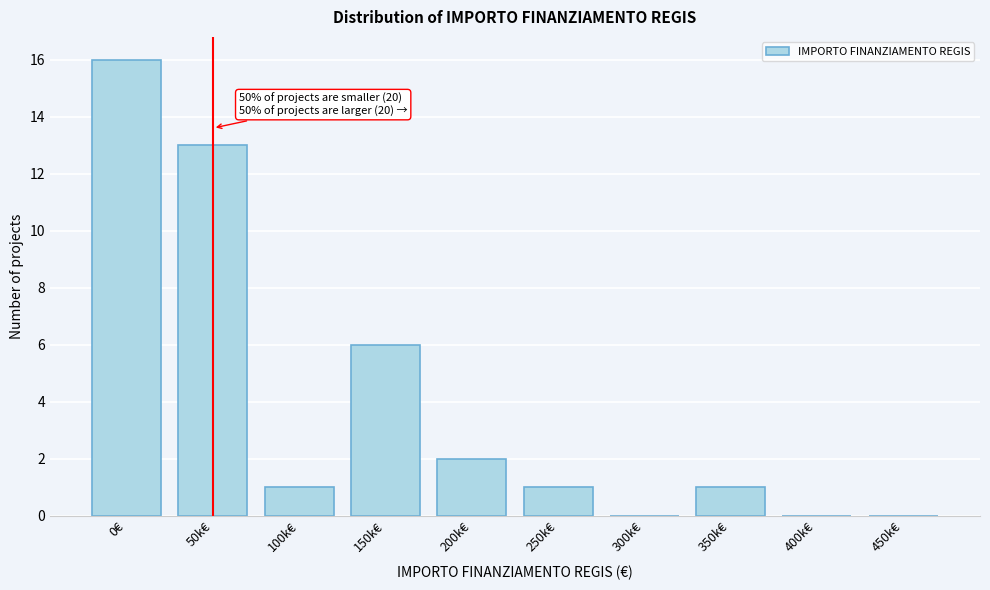

Reading right to left, what are all the values shown in this chart?

450k€=0	400k€=0	350k€=1	300k€=0	250k€=1	200k€=2	150k€=6	100k€=1	50k€=13	0€=16